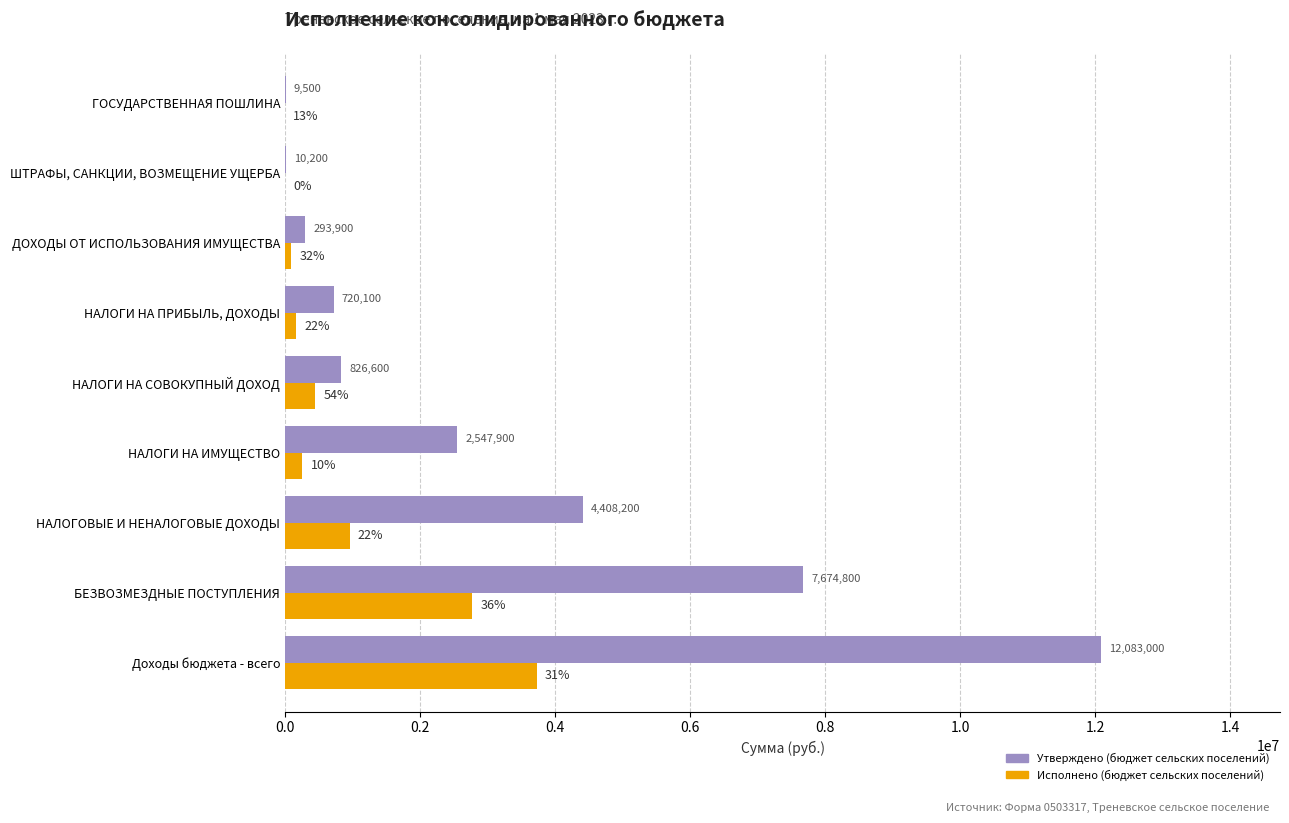

The value of Утверждено (бюджет сельских поселений) at НАЛОГОВЫЕ И НЕНАЛОГОВЫЕ ДОХОДЫ is 4408200.0. True or false?

True